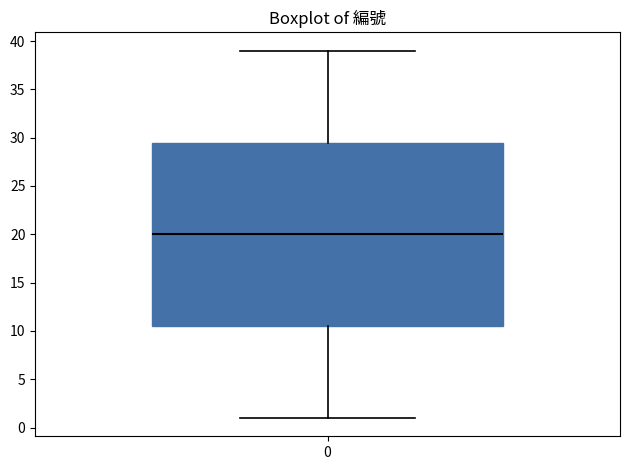

Read this box plot against the y-axis: the position of the median line, the range covered by the box, and the ends of both whiskers. The values are not printed on the chart, so give them approximately, as read against the axis.

median 20.0, box 10.5 to 29.5, whiskers 1.0 to 39.0